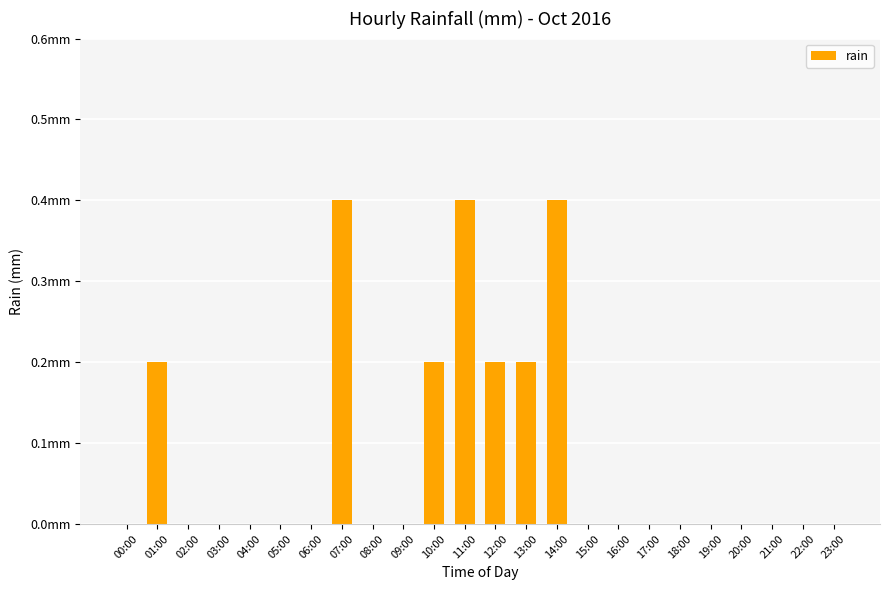

Where is the data nearest to the value 0?

00:00